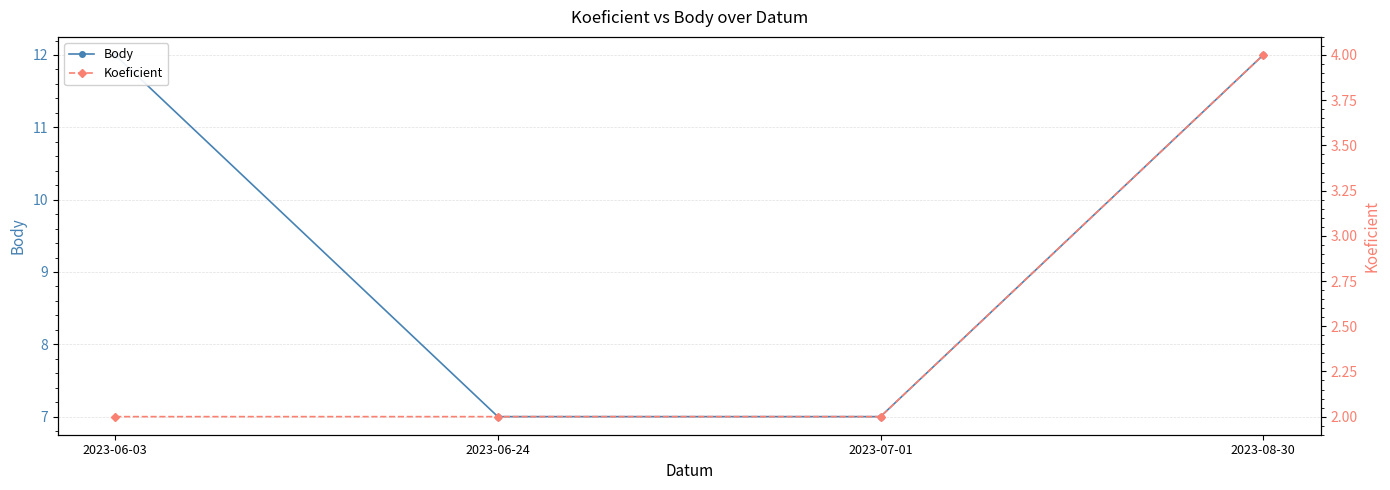

What is the value of the Body point at the 3rd from the left?

7